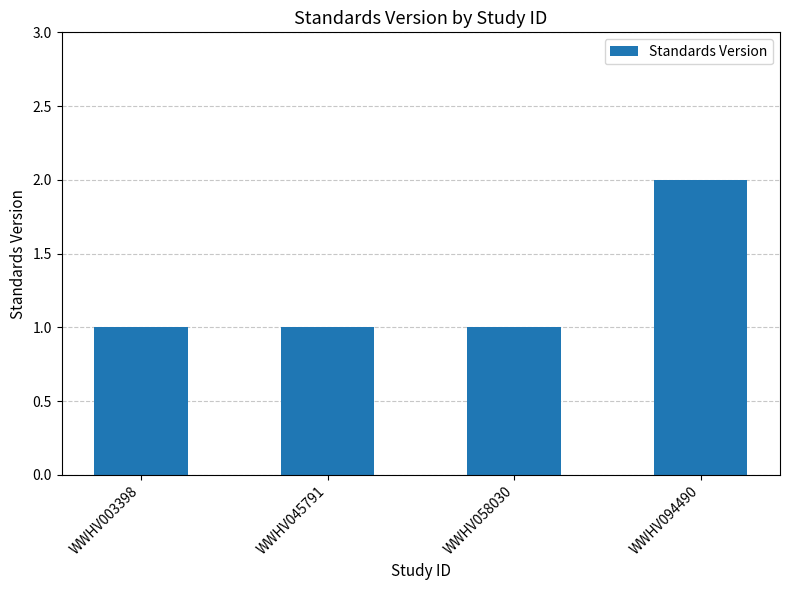

What is the value of the 4th bar from the left?

2